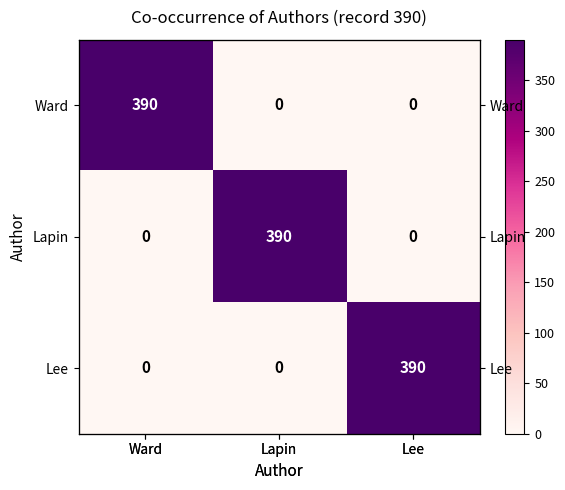

At which label does Ward reach its minimum?

Lapin